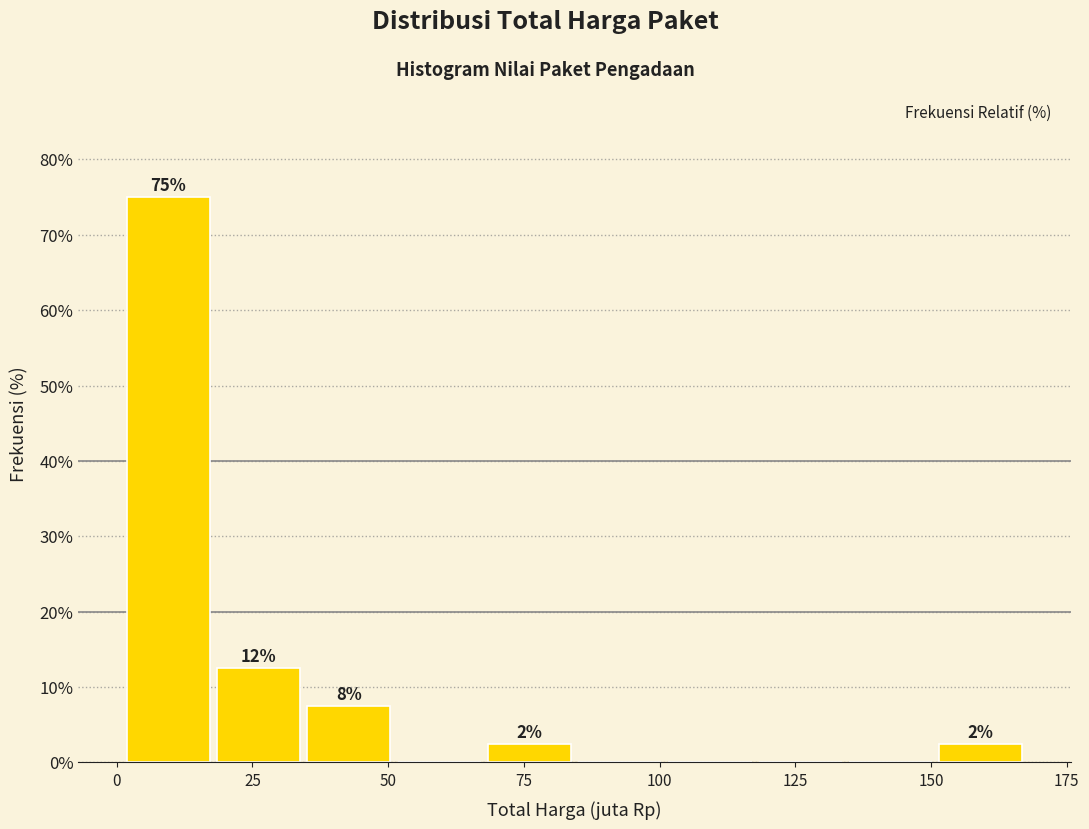

Read against the x-axis, roughly where is the centre of the tallest bar?

10